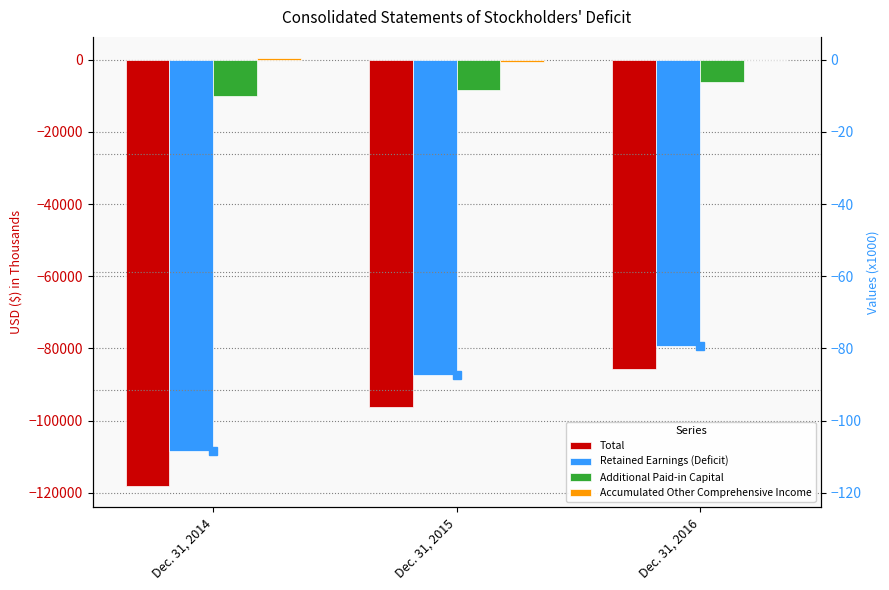

Is it true that Retained Earnings (Deficit) equals -55542 at Dec. 31, 2014?

False